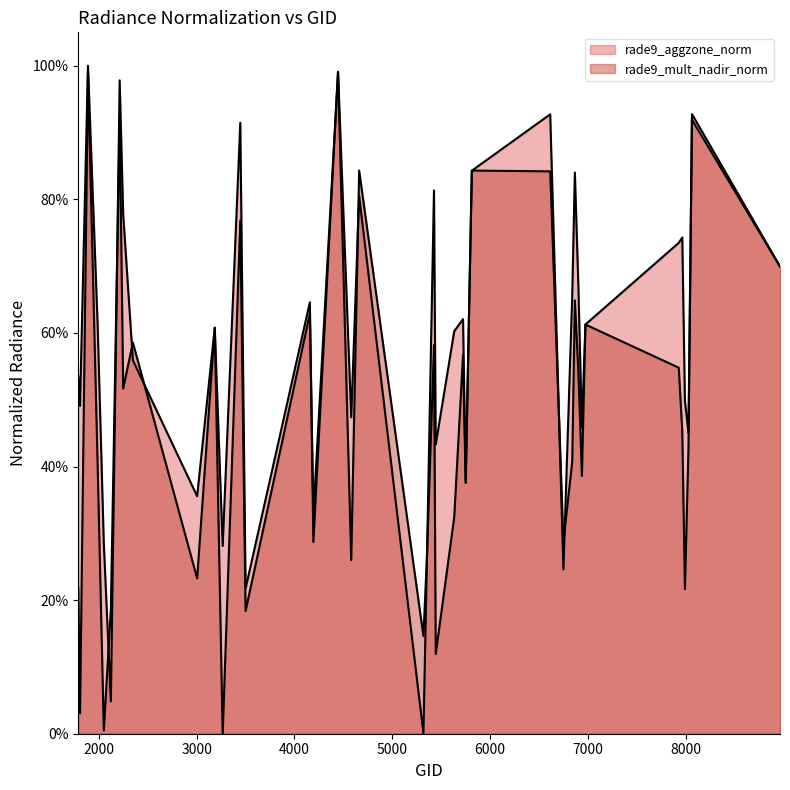

Reading left to right, transcribe all the data shown in this chart.

rade9_aggzone_norm: 1790=0.5	1808=0.5	1889=1.0	1988=0.6	2051=0.3	2123=0.0	2213=1.0	2249=0.8	2348=0.6	3005=0.4	3185=0.6	3266=0.3	3446=0.9	3500=0.2	4157=0.6	4193=0.3	4445=1.0	4580=0.5	4661=0.8	5318=0.0	5354=0.3	5426=0.8	5444=0.4	5633=0.6	5723=0.6	5750=0.4	5813=0.8	6614=0.9	6749=0.2	6839=0.7	6866=0.8	6902=0.7	6938=0.5	6974=0.6	7928=0.7	7964=0.7	7991=0.5	8027=0.5	8063=0.9	8963=0.7
rade9_mult_nadir_norm: 1790=0.2	1808=0.0	1889=1.0	1988=0.4	2051=0.0	2123=0.2	2213=0.9	2249=0.5	2348=0.6	3005=0.2	3185=0.6	3266=0.0	3446=0.8	3500=0.2	4157=0.6	4193=0.3	4445=1.0	4580=0.3	4661=0.8	5318=0.1	5354=0.3	5426=0.6	5444=0.1	5633=0.3	5723=0.6	5750=0.4	5813=0.8	6614=0.8	6749=0.3	6839=0.4	6866=0.6	6902=0.5	6938=0.4	6974=0.6	7928=0.5	7964=0.5	7991=0.2	8027=0.4	8063=0.9	8963=0.7